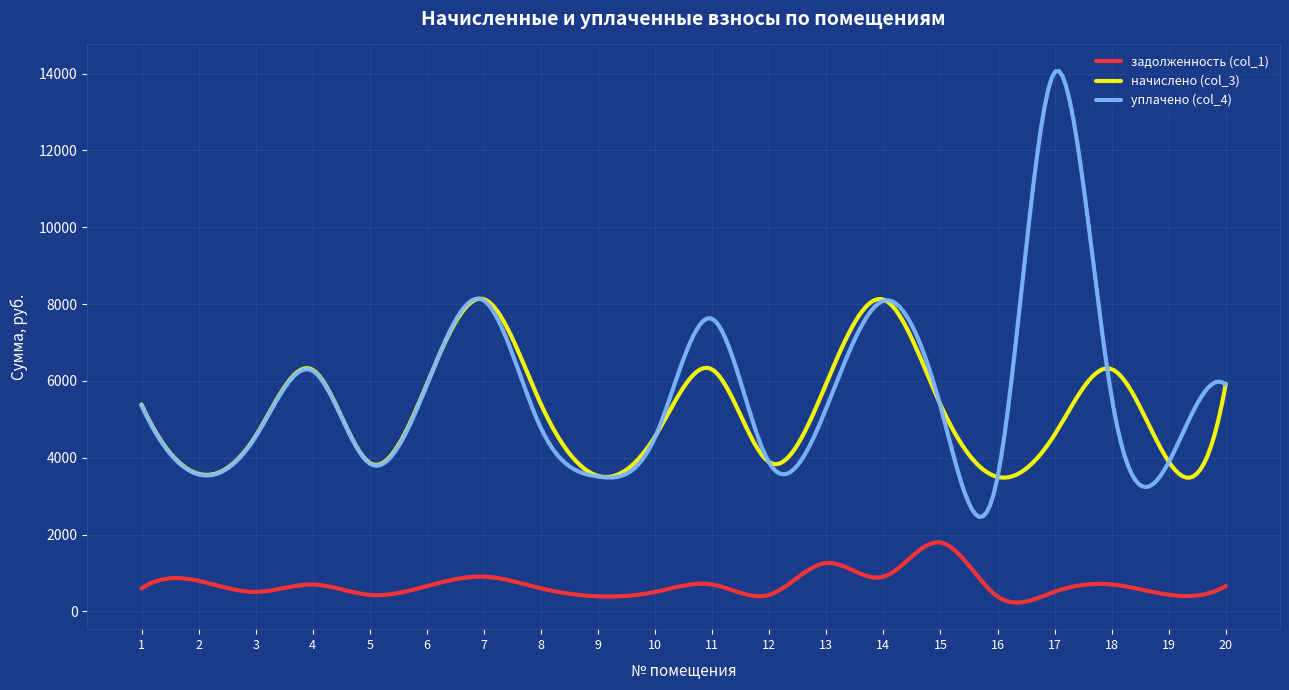

True or false: задолженность (col_1) and начислено (col_3) cross at least once.

False